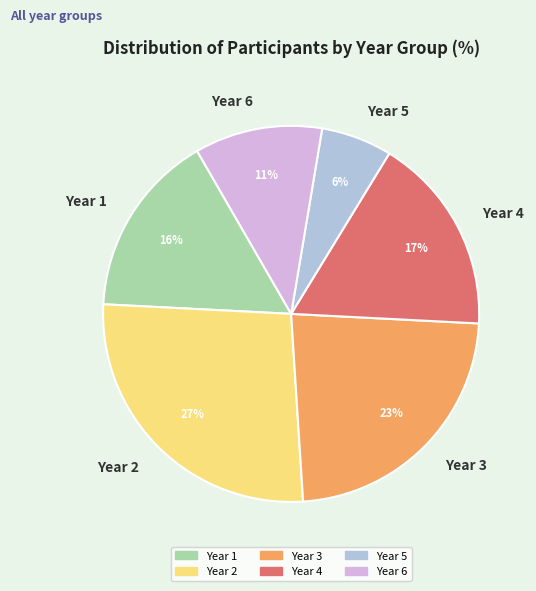

Combined, do Year 6 and Year 5 account for over 50%?

No